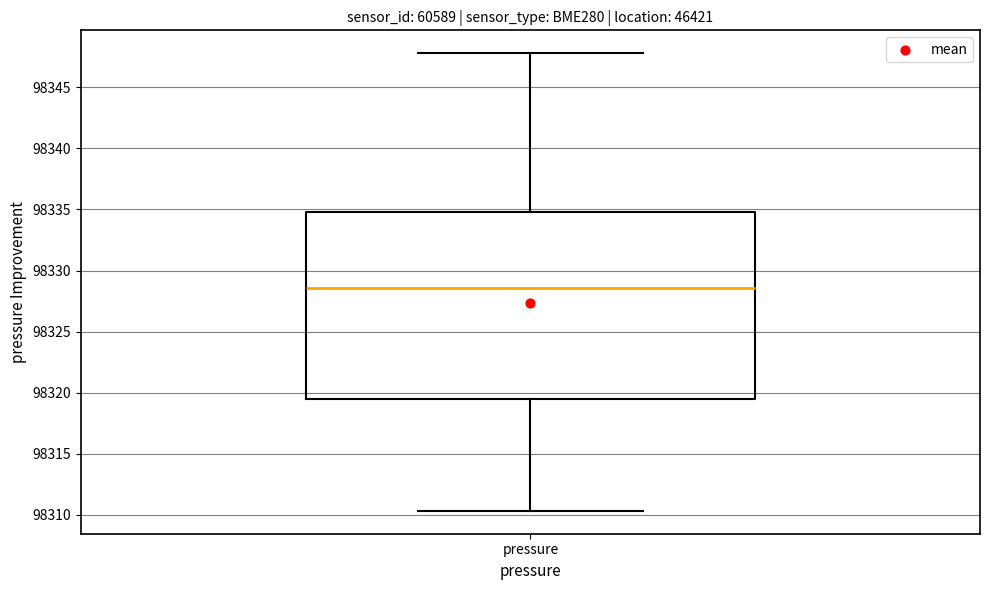

Read this box plot against the y-axis: the position of the median line, the range covered by the box, and the ends of both whiskers. The values are not printed on the chart, so give them approximately, as read against the axis.

median 98328.5, box 98319.5 to 98335.0, whiskers 98310.5 to 98348.0